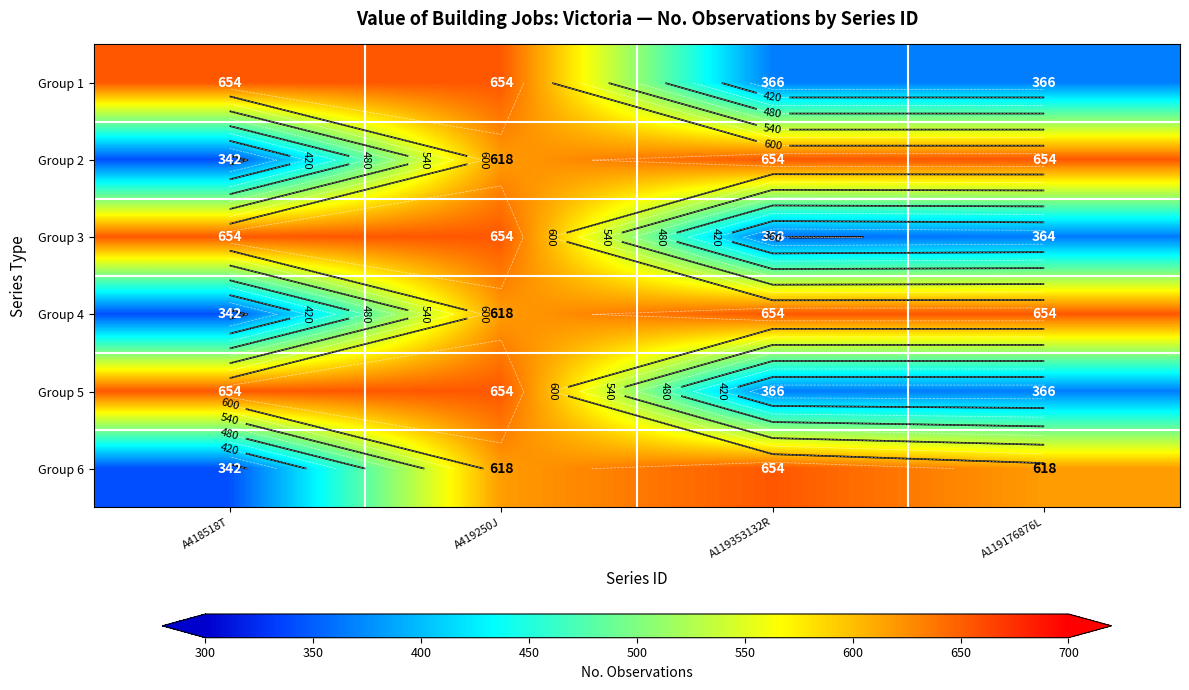

What is the total value across all series at A419250J?

3816